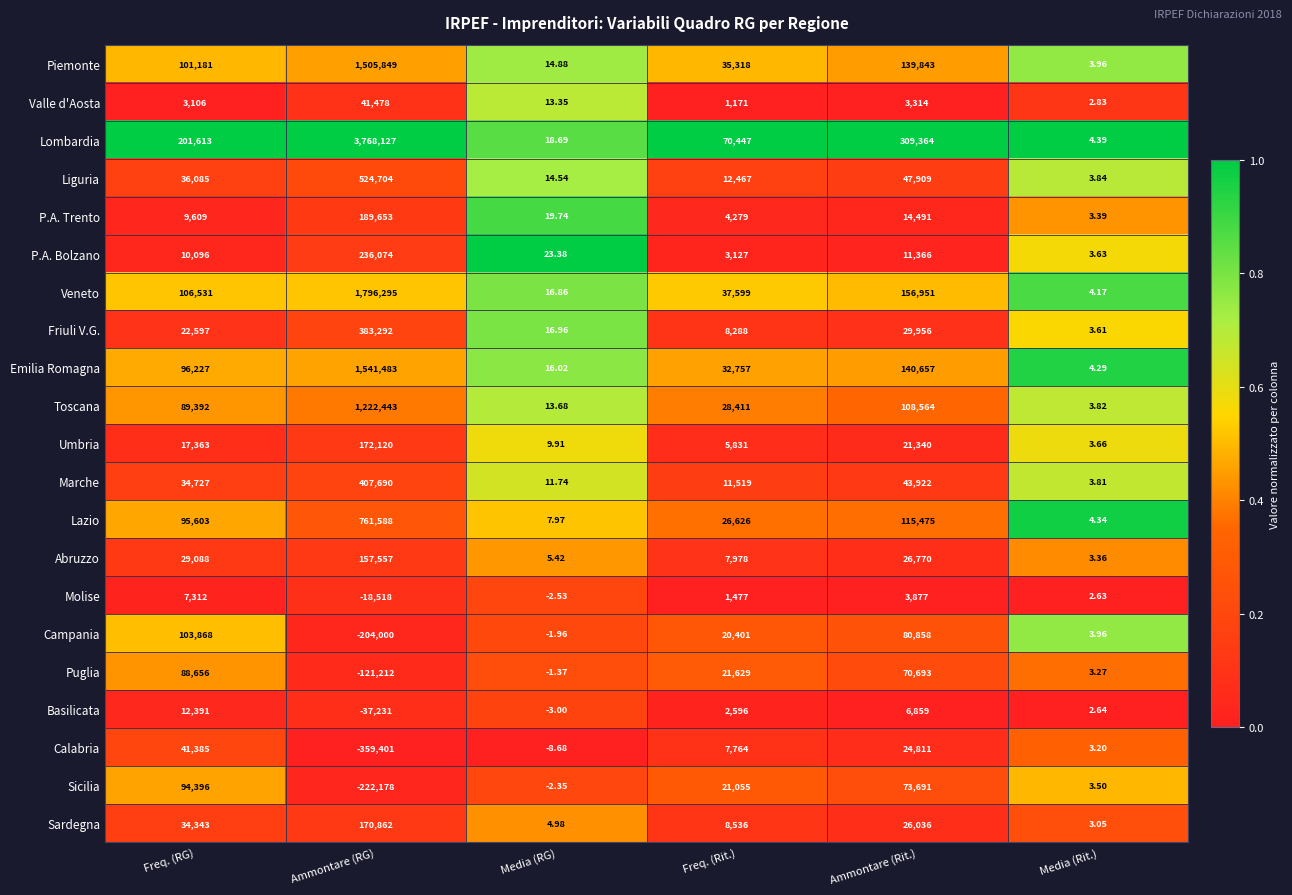

Which category has the lowest value in the Toscana series?

Media (Rit.)